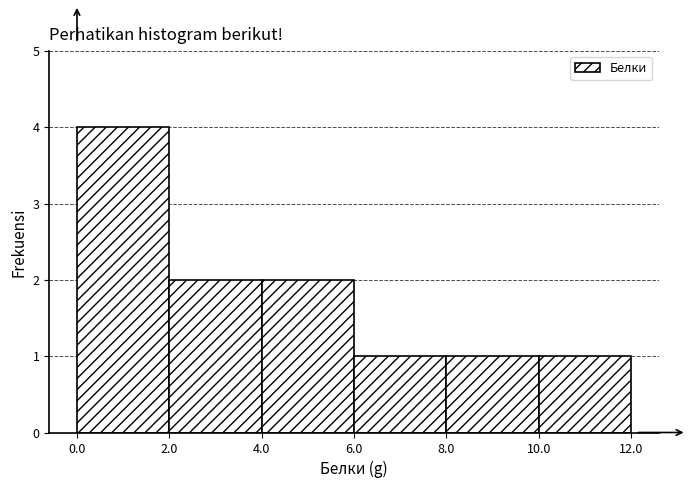

Over which range of the x-axis is the bar tallest?

0.0 to 2.0